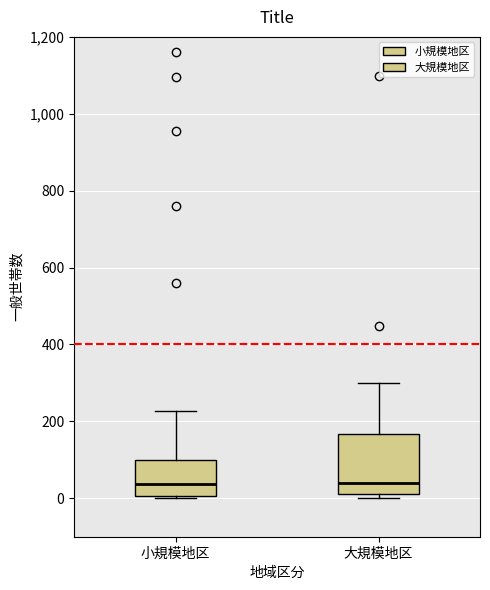

Reading left to right, transcribe this box plot: for each box, give where its median line is, the range the box spans, and where its two whiskers end, as read against the y-axis. The values are not printed on the chart, so give them approximately, as read against the axis.

小規模地区: median 40, box 0 to 100, whiskers 0 to 220
大規模地区: median 40, box 20 to 160, whiskers 0 to 300